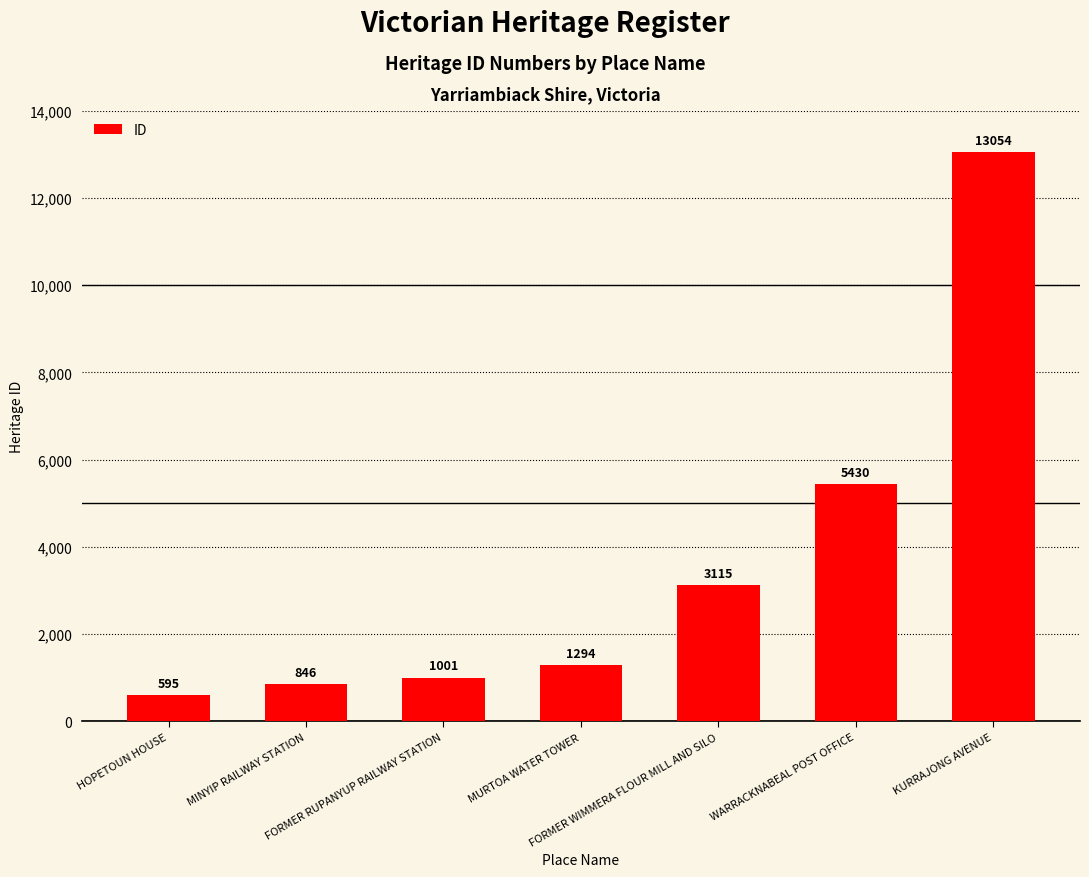

How many values are below 1294?

3